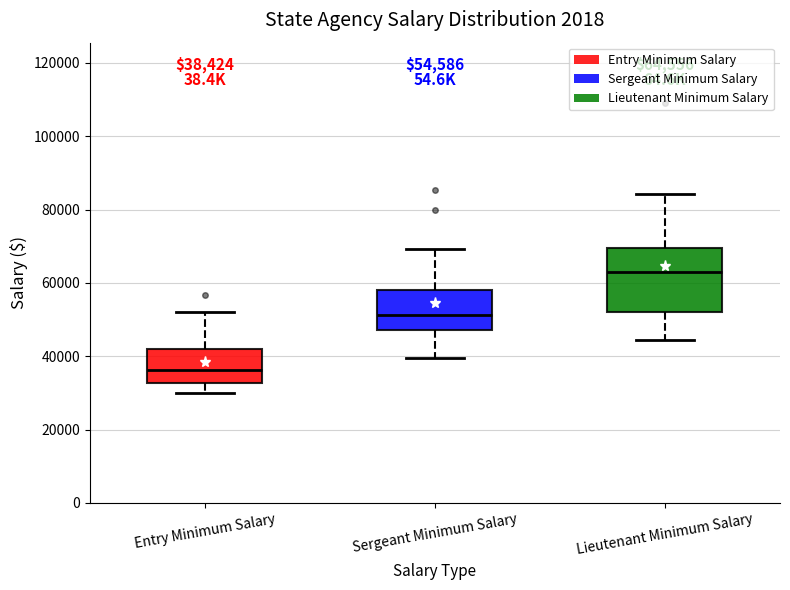

Which box is the tallest, from its lower edge to its upper edge?

Lieutenant Minimum Salary